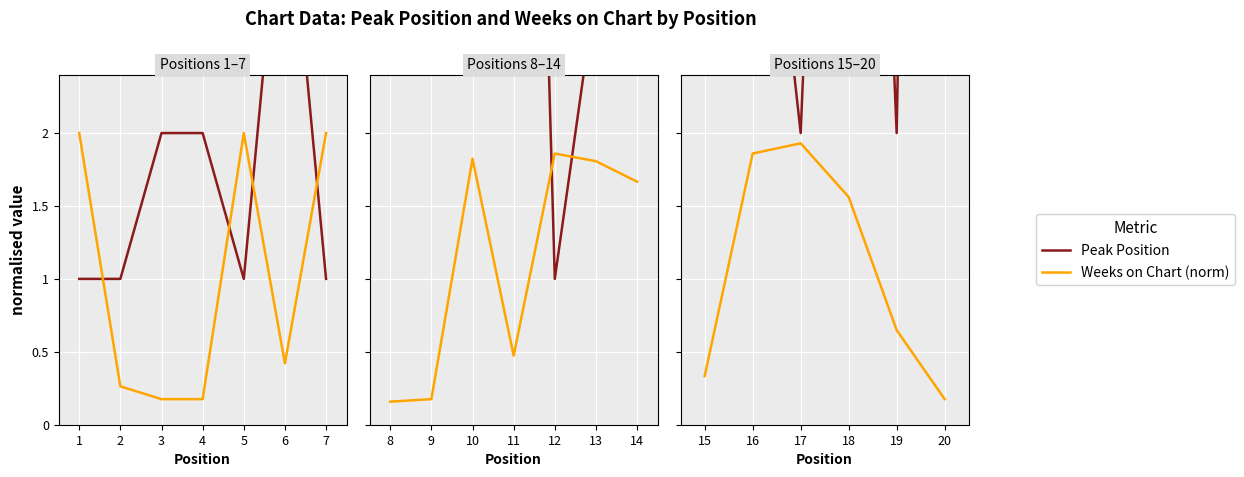

Is the value of Weeks on Chart (norm) at 18 greater than the value of Peak Position at 15?

No